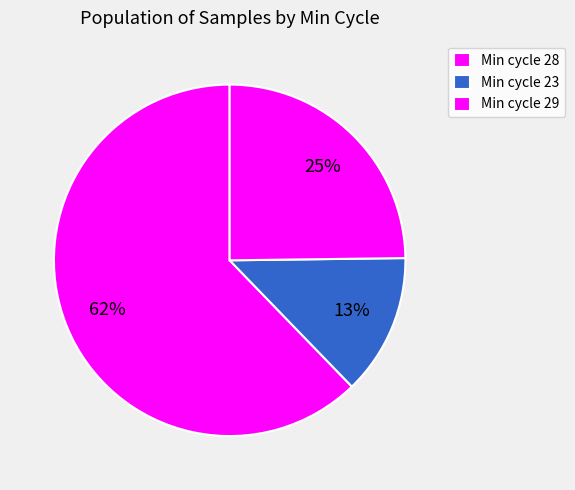

How many slices are in this pie chart?

3